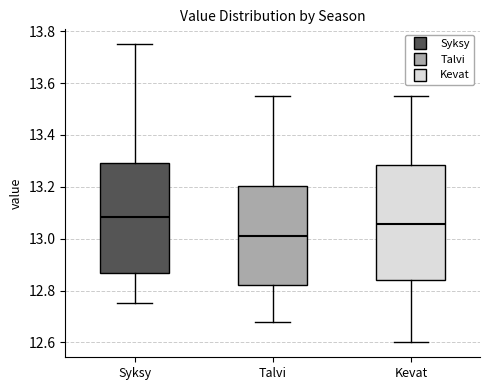

Where is the lower edge of the box for Talvi on the y-axis? The values are not printed on the chart, so give them approximately, as read against the axis.

12.82